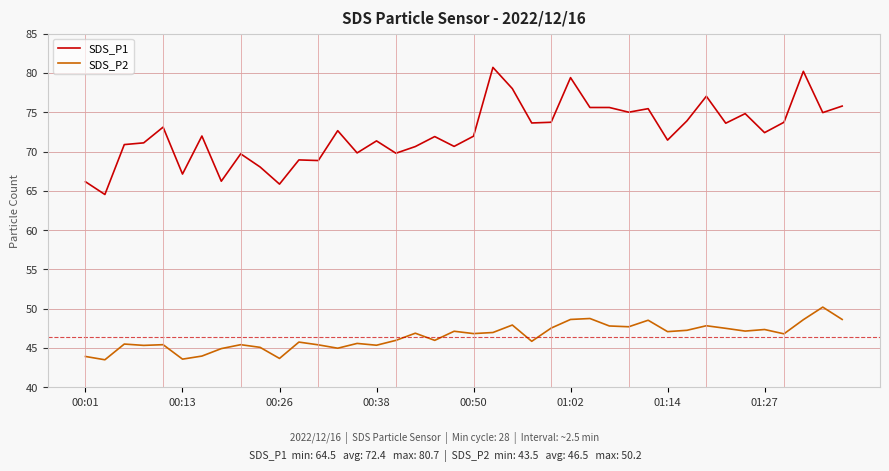

True or false: SDS_P1 and SDS_P2 cross at least once.

False